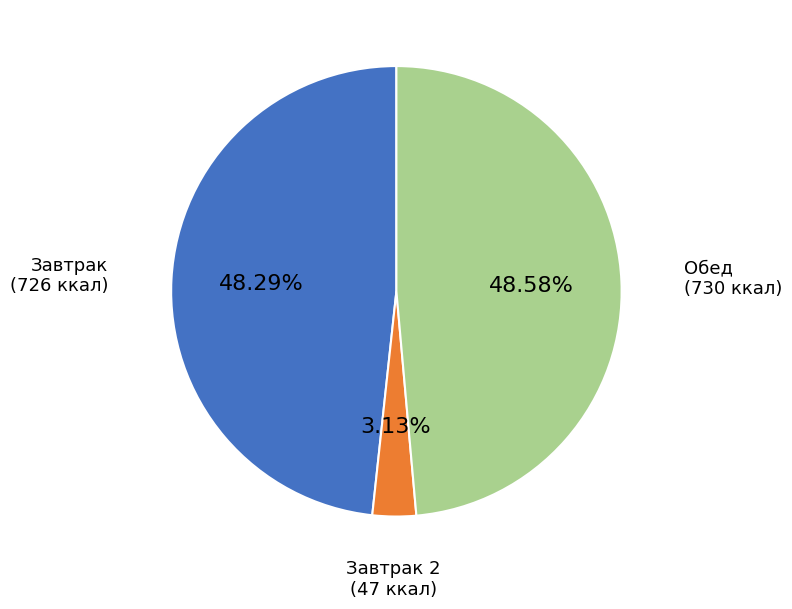

Is there any slice that represents more than half of the pie?

No